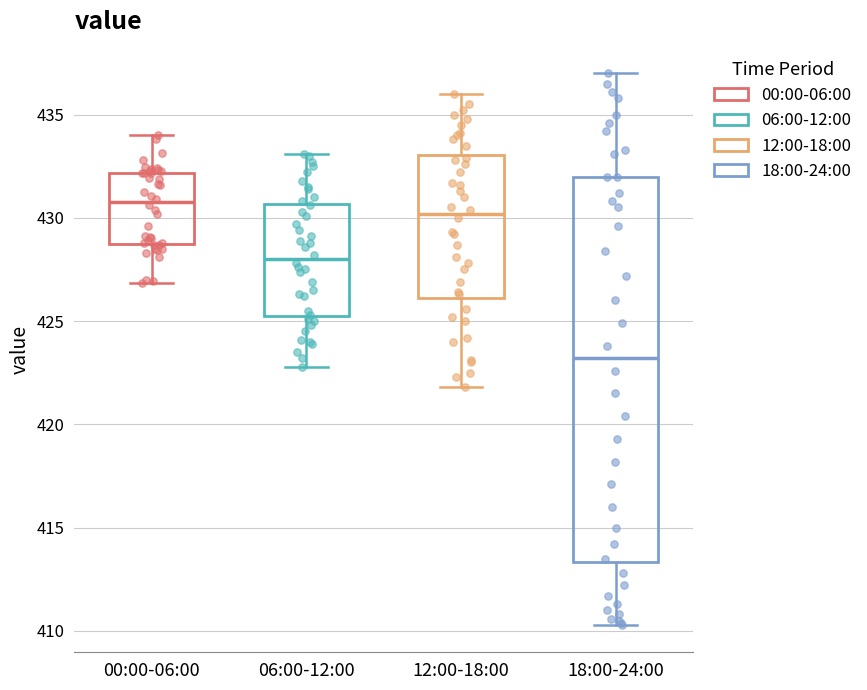

Reading left to right, transcribe this box plot: for each box, give where its median line is, the range the box spans, and where its two whiskers end, as read against the y-axis. The values are not printed on the chart, so give them approximately, as read against the axis.

00:00-06:00: median 431.0, box 429.0 to 432.0, whiskers 427.0 to 434.0
06:00-12:00: median 428.0, box 425.5 to 430.5, whiskers 423.0 to 433.0
12:00-18:00: median 430.0, box 426.0 to 433.0, whiskers 422.0 to 436.0
18:00-24:00: median 423.0, box 413.5 to 432.0, whiskers 410.5 to 437.0